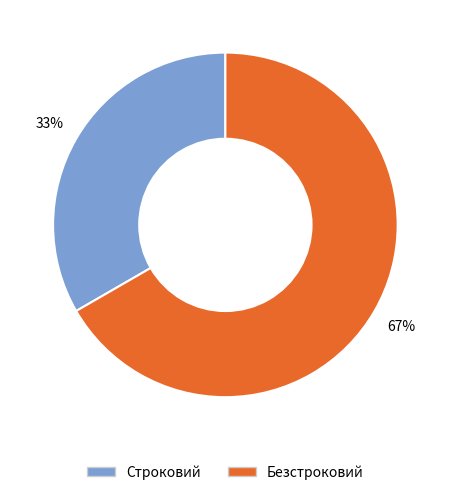

Is the sum of Безстроковий and Строковий greater than half?

Yes